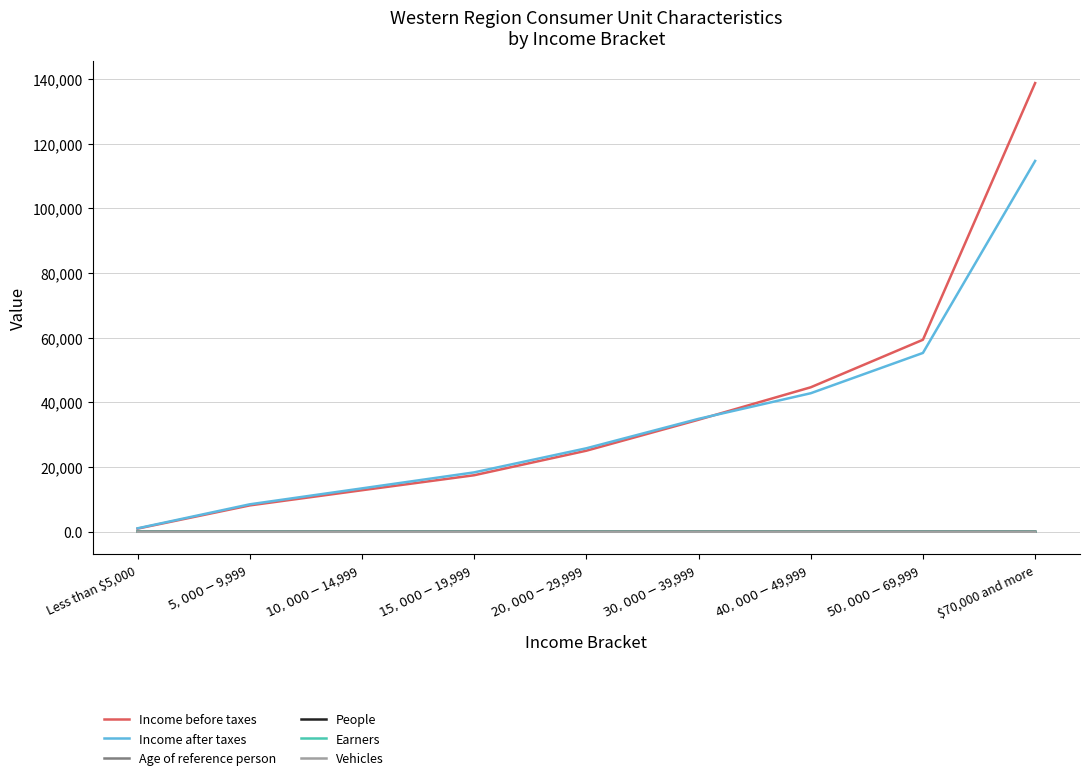

What is the smallest value displayed?

0.5